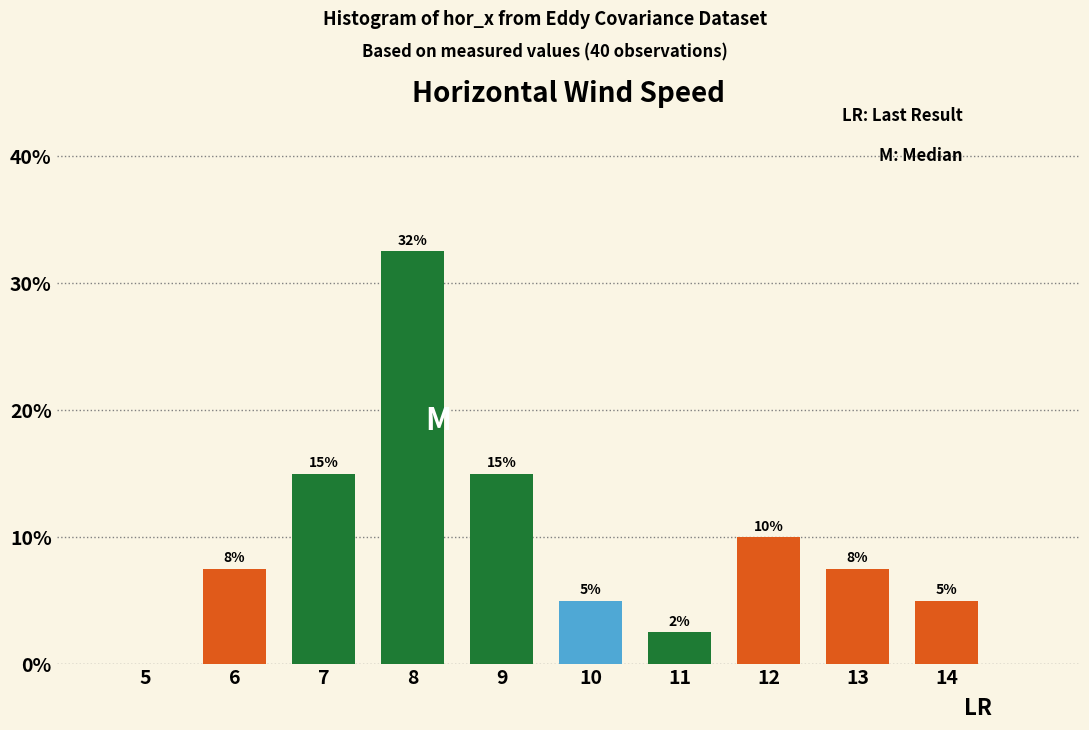

Which range on the x-axis has the tallest bar?

7.5 to 8.5